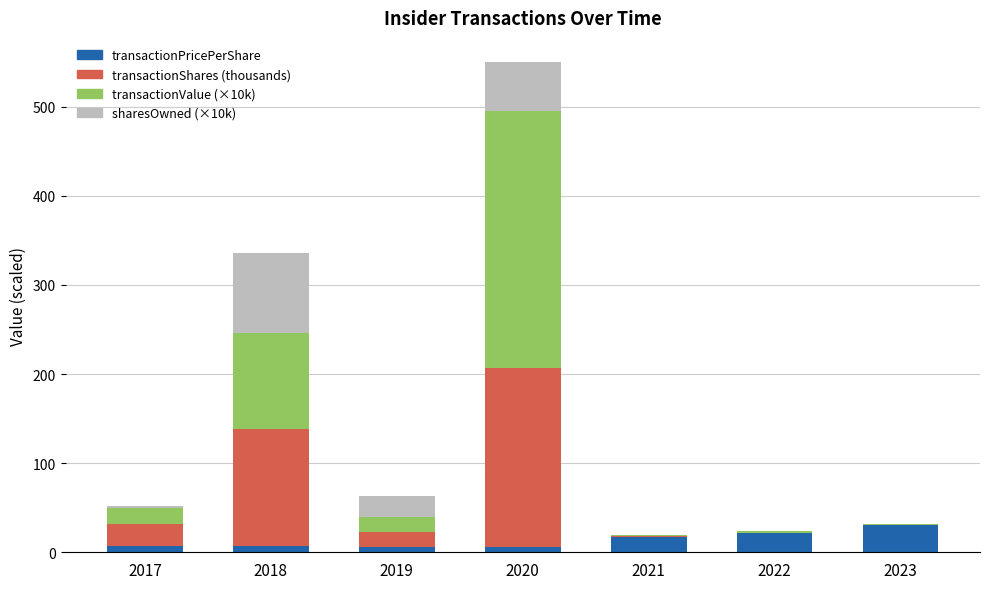

What is the sum of all transactionPricePerShare values?

95.4